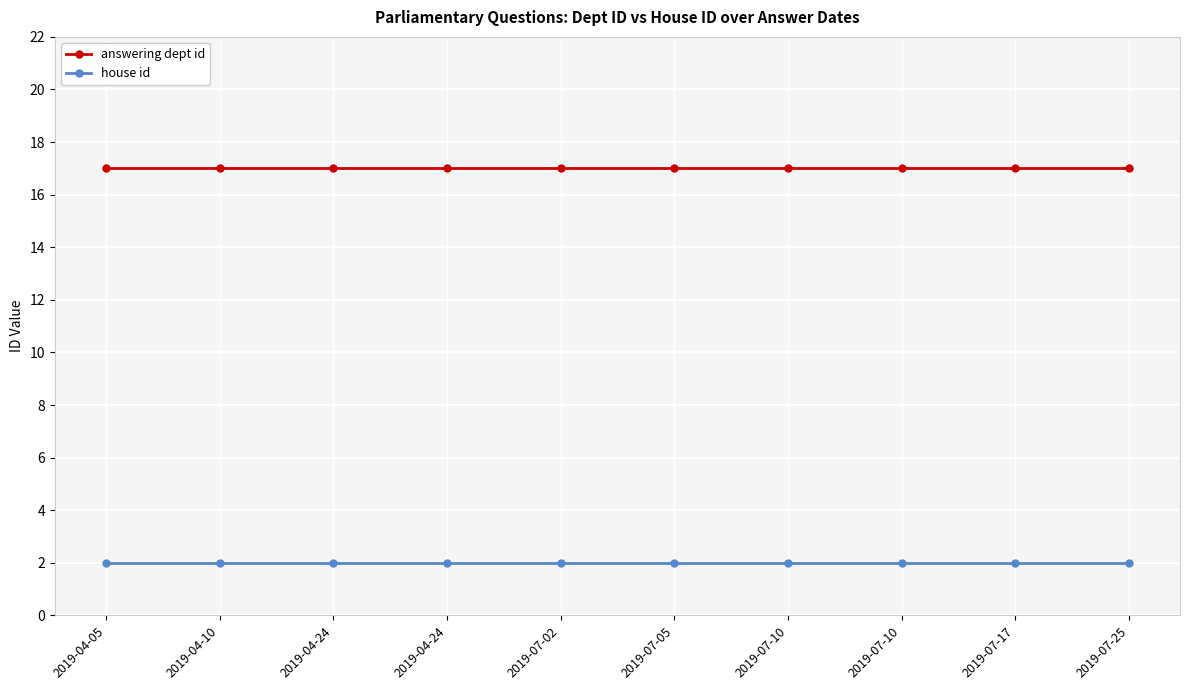

How many categories are shown in the chart?

10